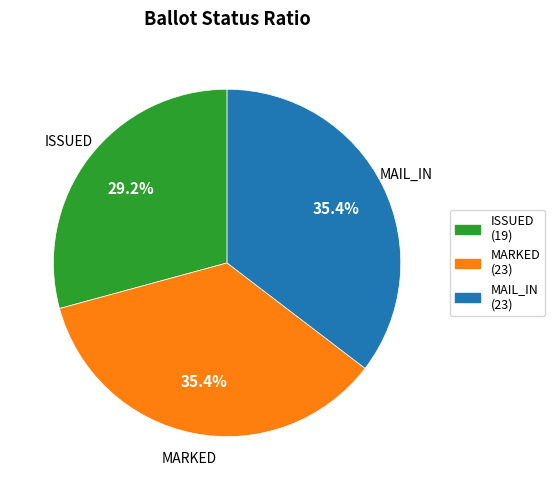

Which has a higher value, MARKED (23) or ISSUED (19)?

MARKED (23)